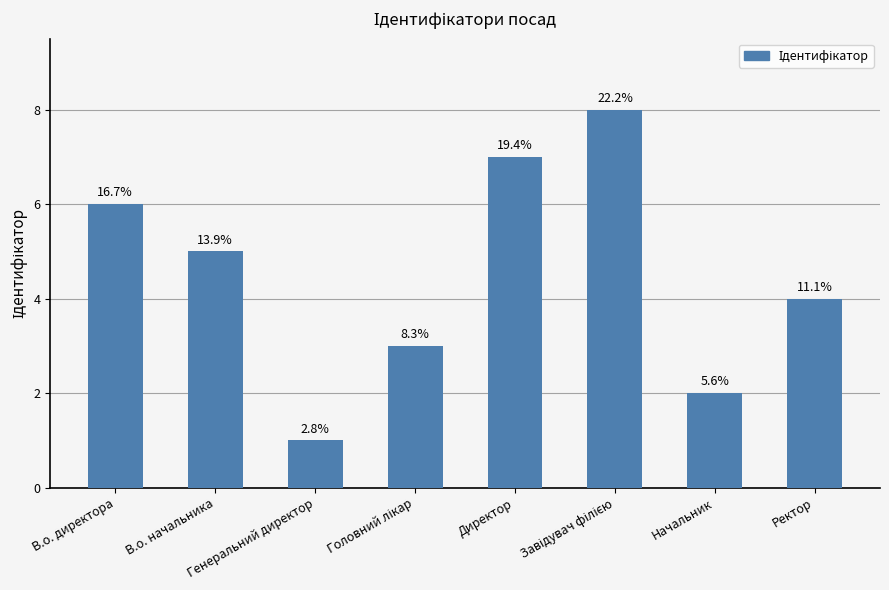

Are the bars horizontal?

No